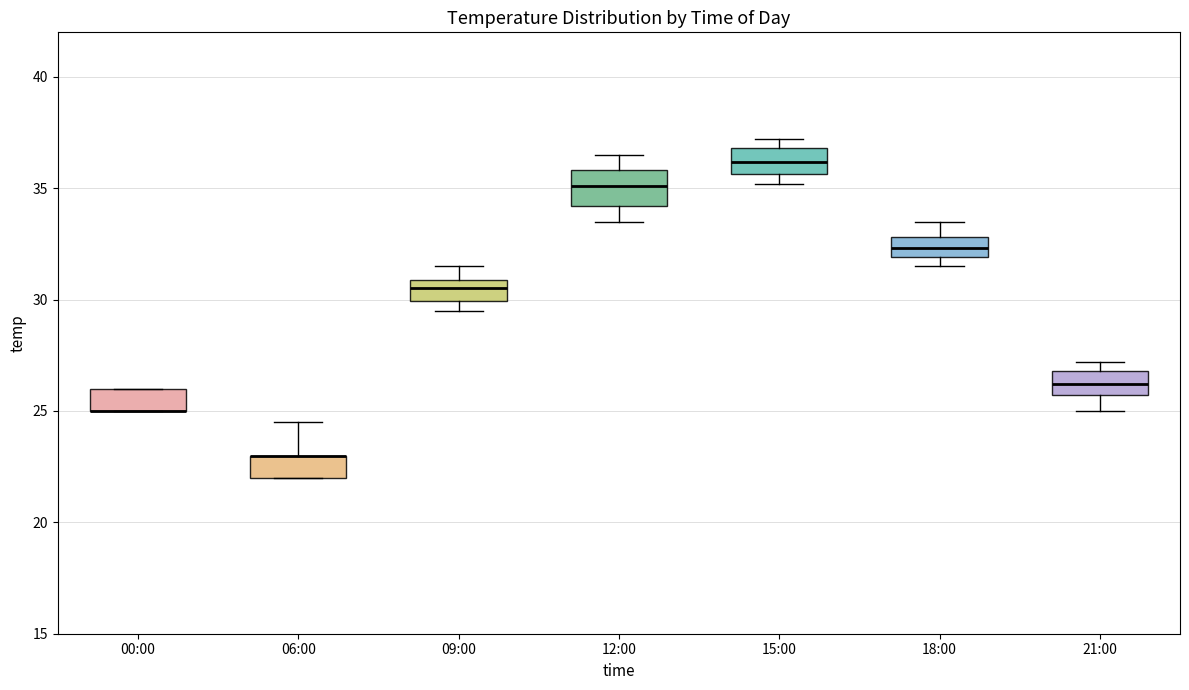

Where is the lower edge of the box for 15:00 on the y-axis? The values are not printed on the chart, so give them approximately, as read against the axis.

35.5